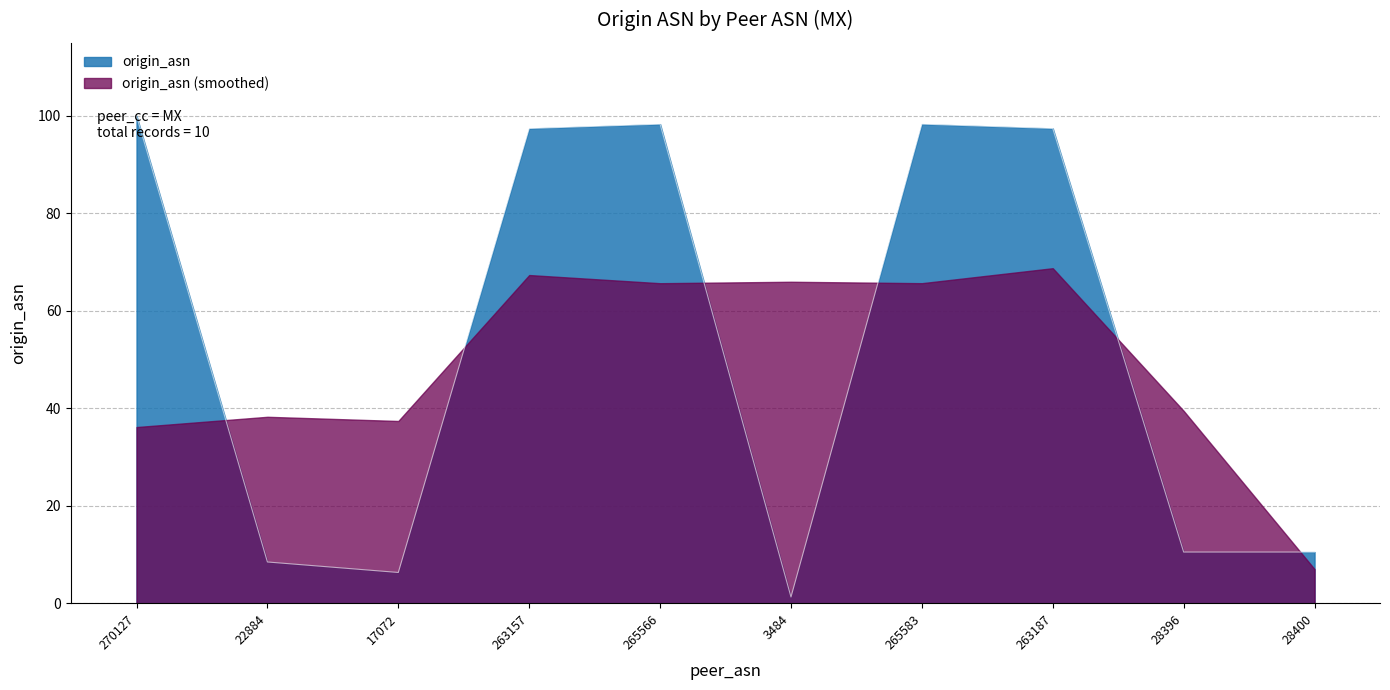

The chart shows a value of 53.8 at 270127. True or false?

False